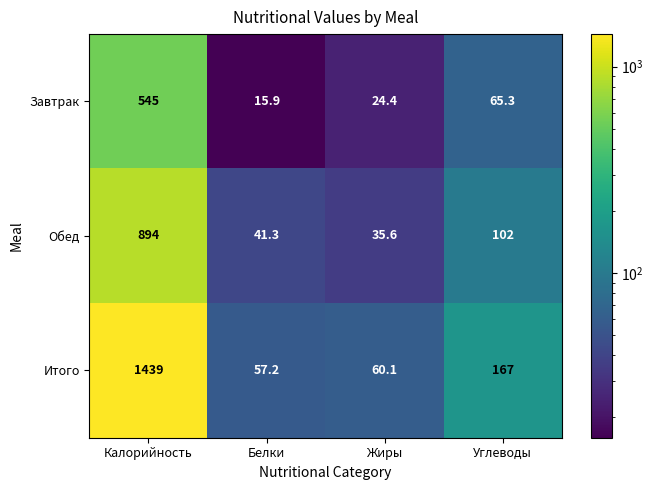

Between Калорийность and Жиры, which series saw the biggest shift?

Итого